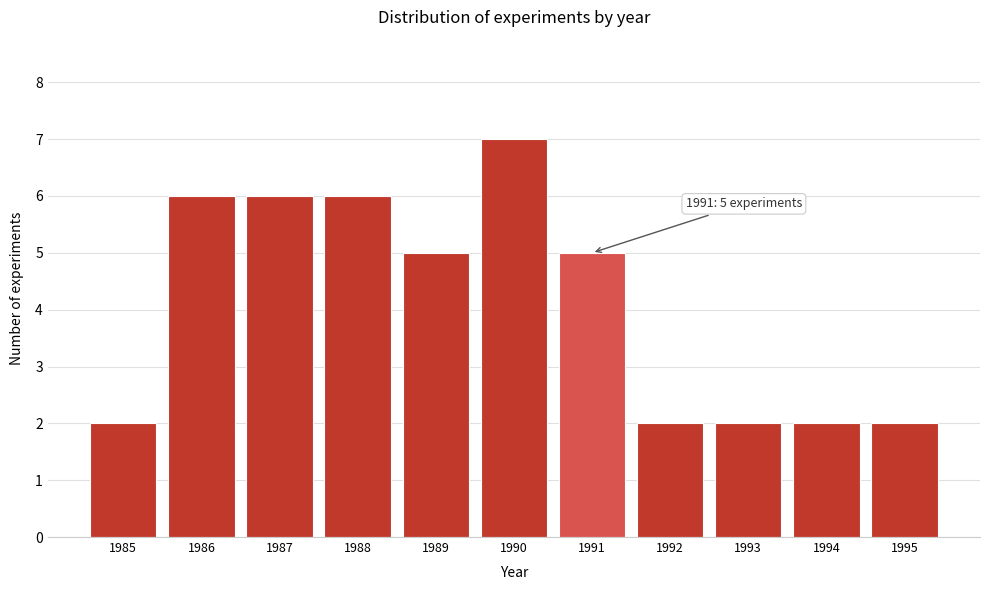

Reading left to right, transcribe all the data shown in this chart.

1985=2	1986=6	1987=6	1988=6	1989=5	1990=7	1991=5	1992=2	1993=2	1994=2	1995=2